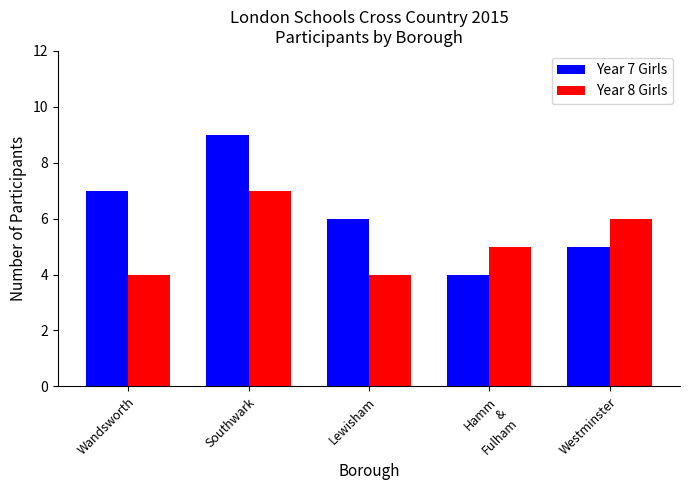

At which label is Year 8 Girls closest to 5?

Hamm
&
Fulham